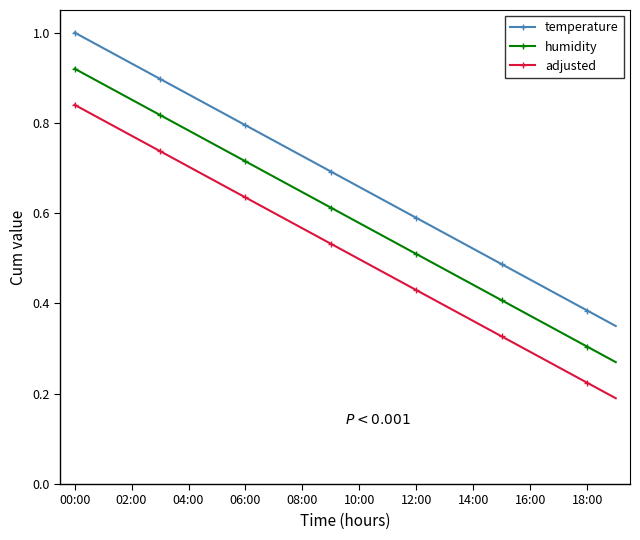

At how many categories does at least one series exceed 0?

20